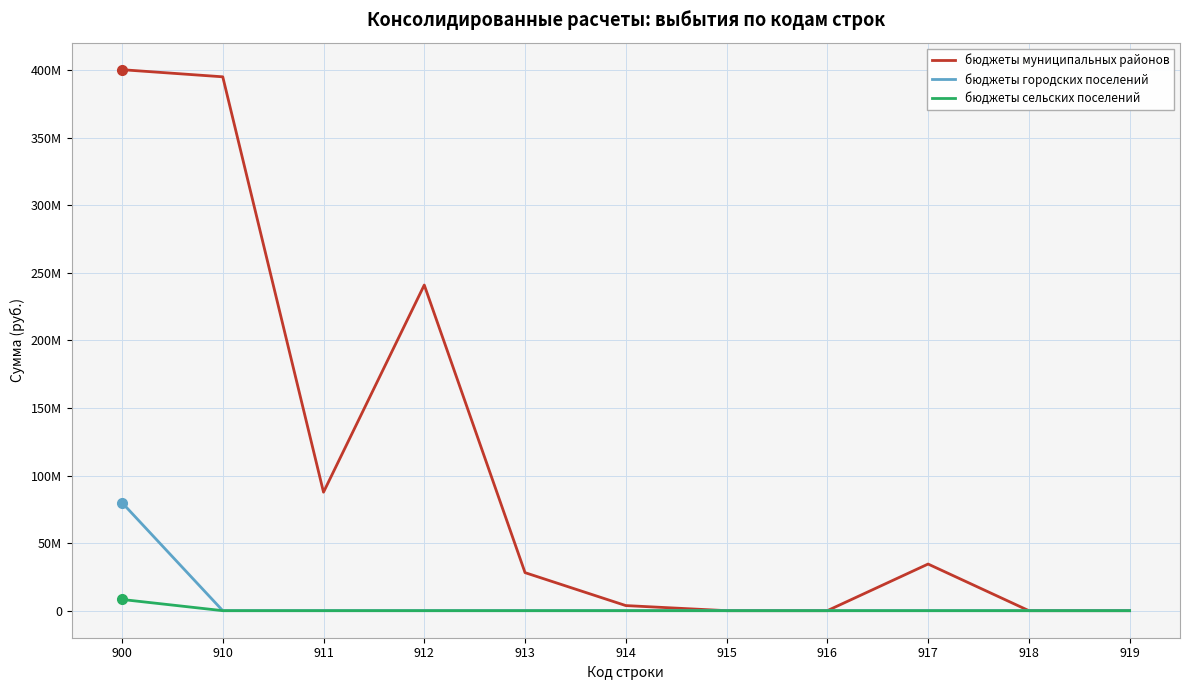

Is this an area chart (filled region under the line)?

No